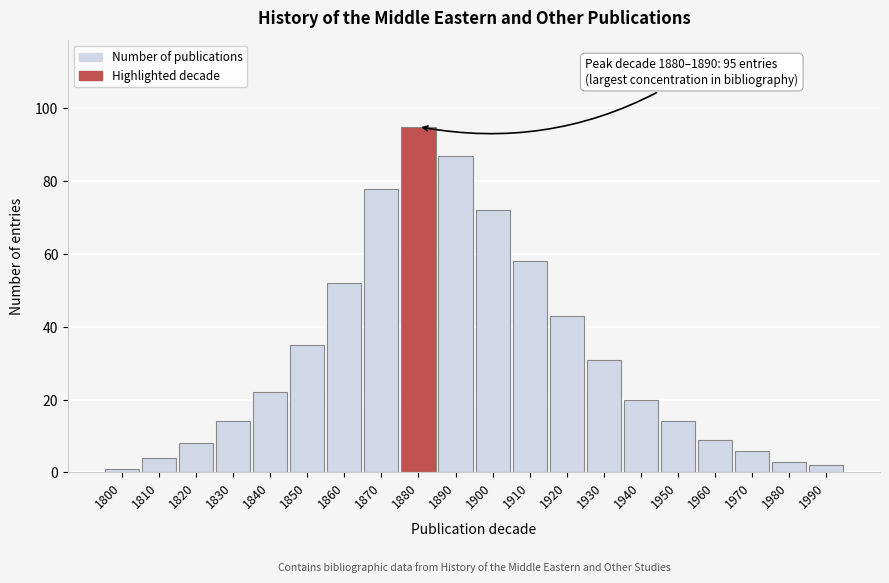

Reading right to left, transcribe all the data shown in this chart.

1990=2	1980=3	1970=6	1960=9	1950=14	1940=20	1930=31	1920=43	1910=58	1900=72	1890=87	1880=95	1870=78	1860=52	1850=35	1840=22	1830=14	1820=8	1810=4	1800=1